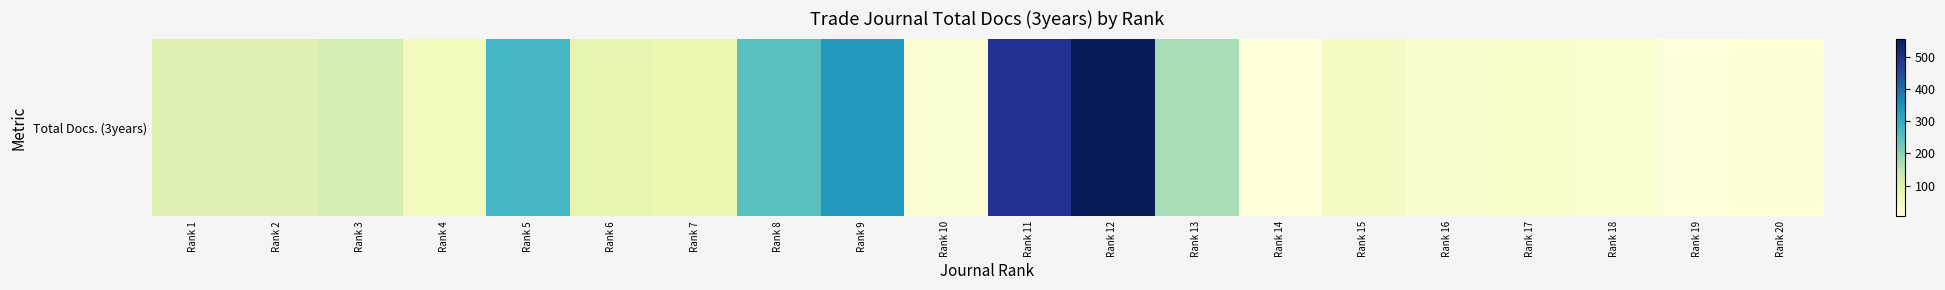

What is the maximum value shown in the chart?

556